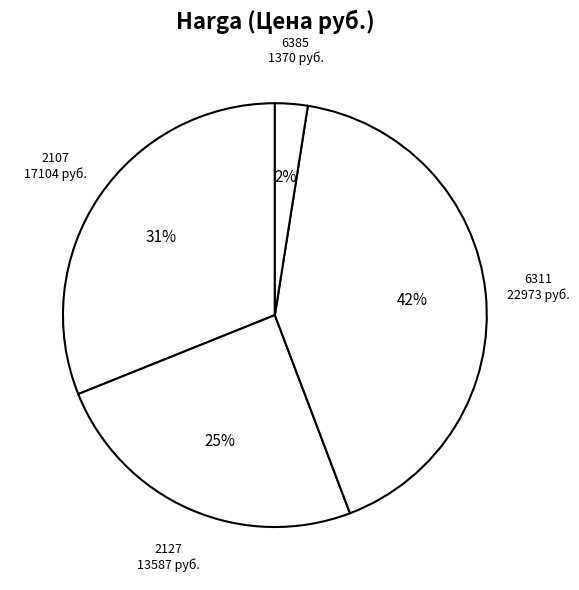

Combined, do 2127 and 2107 account for over 50%?

Yes